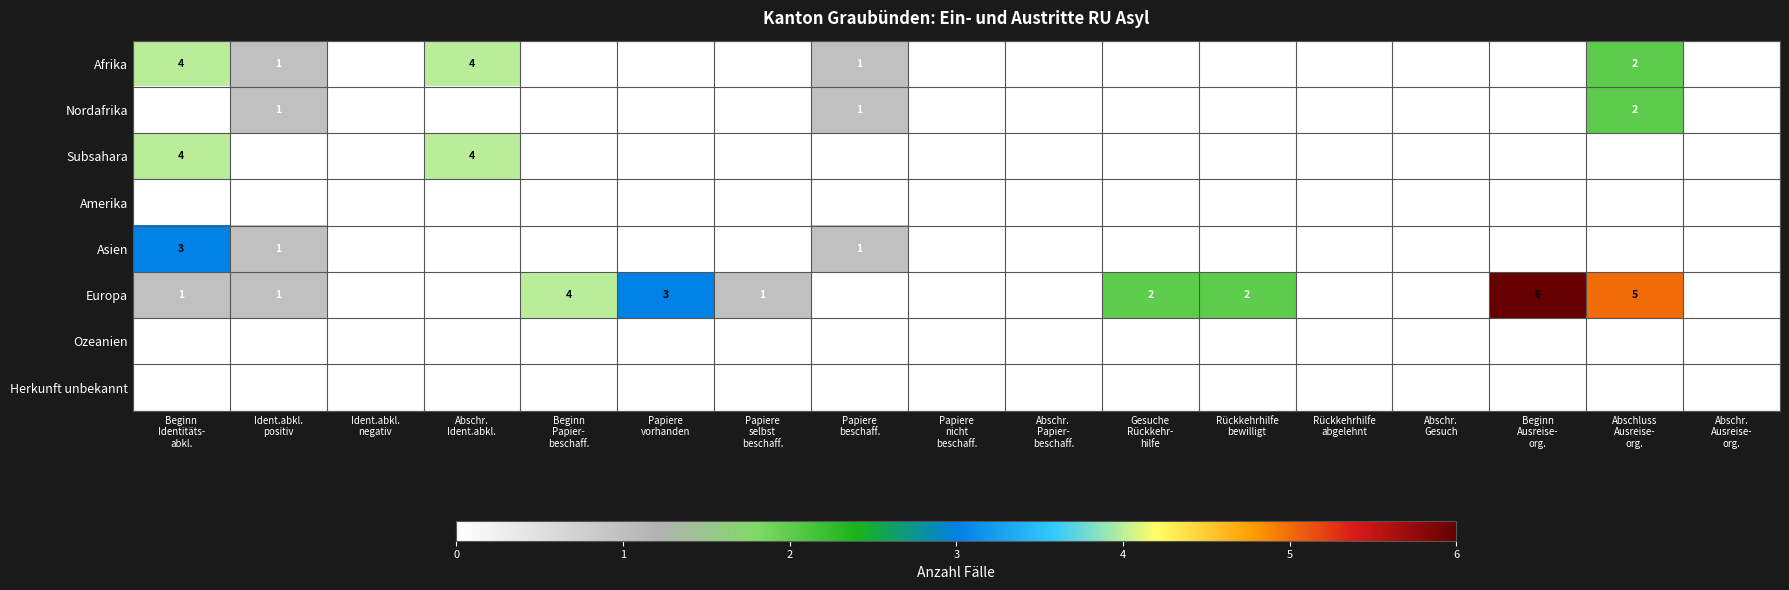

Which series has the largest total across all categories?

Europa